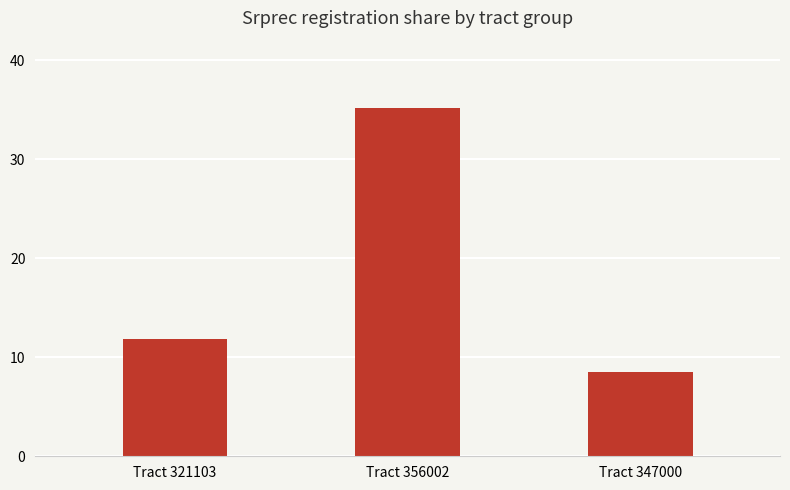

What is the greatest value displayed?

35.2